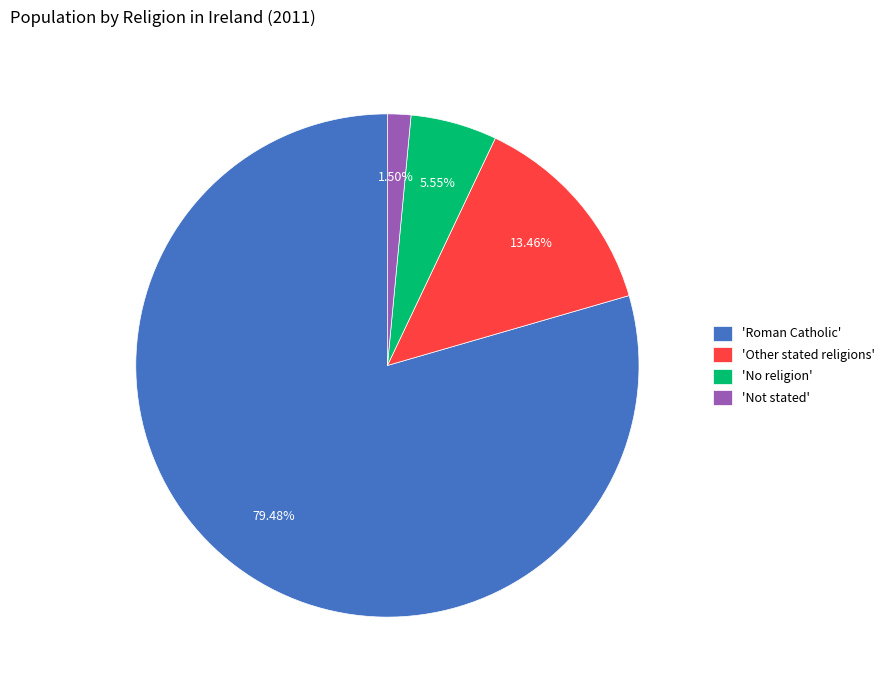

Which slice is the smallest?

'Not stated'